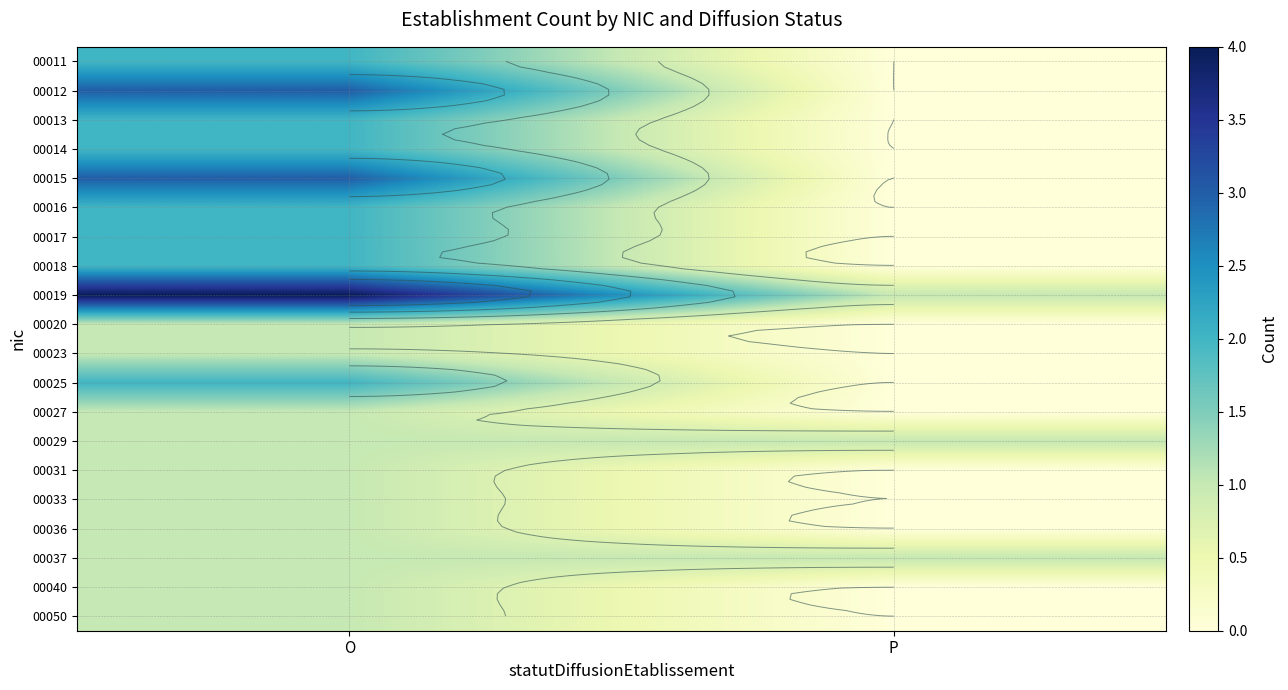

At which category is the sum across all series the highest?

O